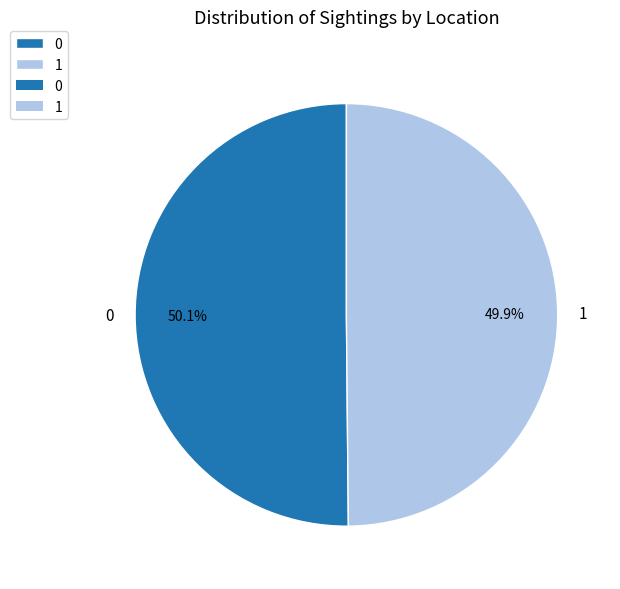

Is there a majority slice in this chart?

Yes